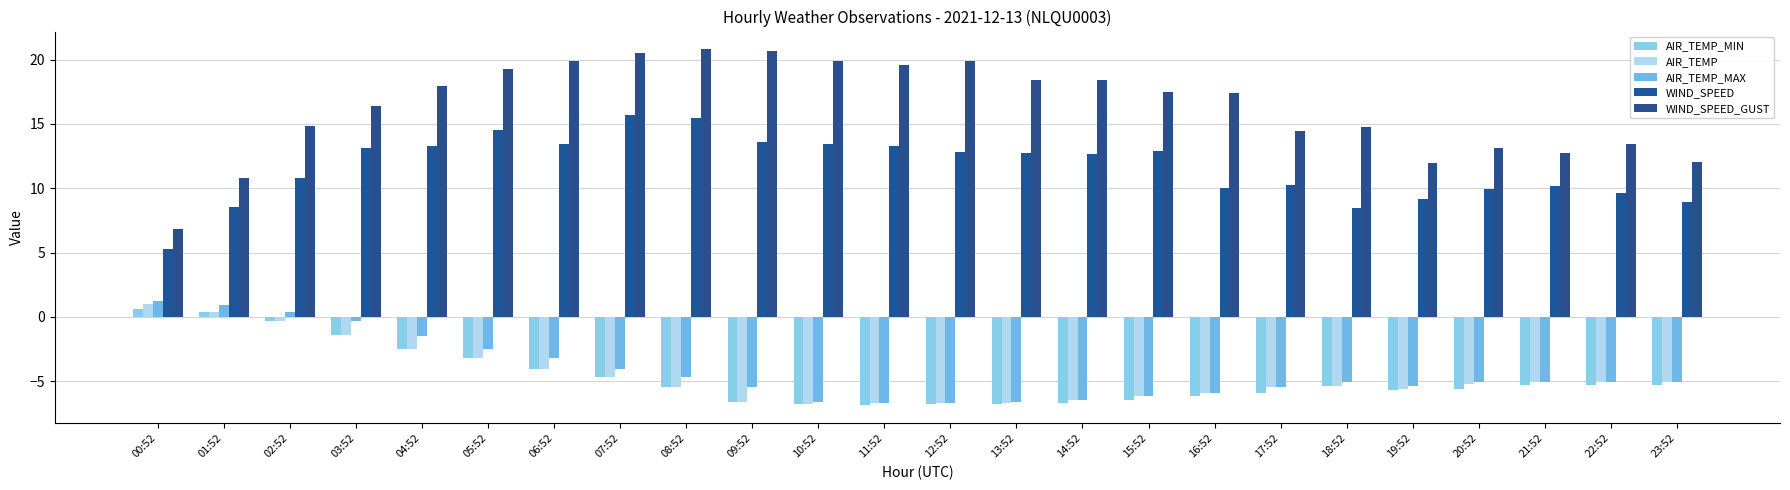

List the series in order of their peak value, highest first.

WIND_SPEED_GUST, WIND_SPEED, AIR_TEMP_MAX, AIR_TEMP, AIR_TEMP_MIN